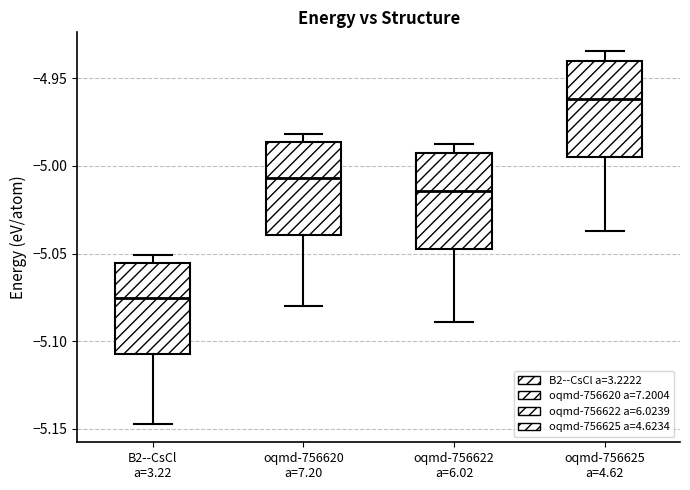

Reading left to right, read every box against the y-axis: the position of its median line, the range the box covers, and the ends of its whiskers. The values are not printed on the chart, so give them approximately, as read against the axis.

B2--CsCl a=3.22: median -5.075, box -5.105 to -5.055, whiskers -5.145 to -5.050
oqmd-756620 a=7.20: median -5.005, box -5.040 to -4.985, whiskers -5.080 to -4.980
oqmd-756622 a=6.02: median -5.015, box -5.050 to -4.995, whiskers -5.090 to -4.990
oqmd-756625 a=4.62: median -4.960, box -4.995 to -4.940, whiskers -5.035 to -4.935